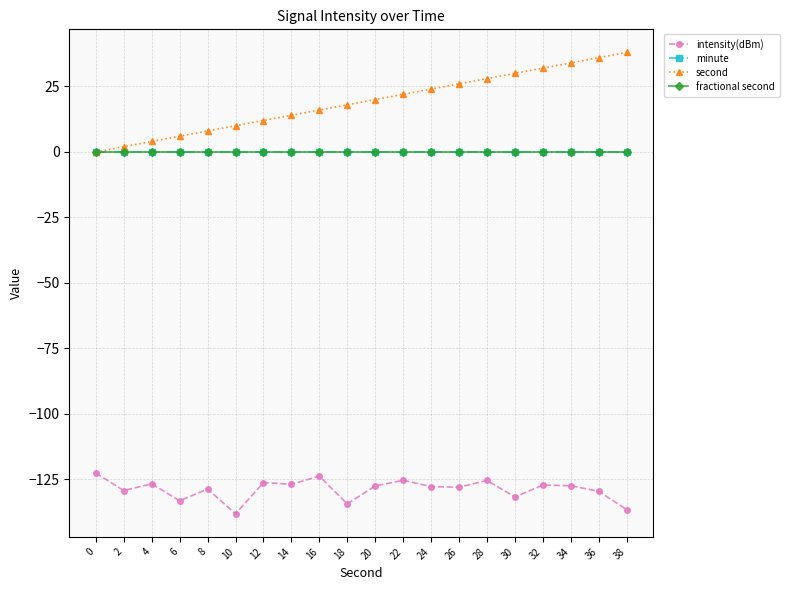

What is the value of the second point at the 18th from the left?

34.0